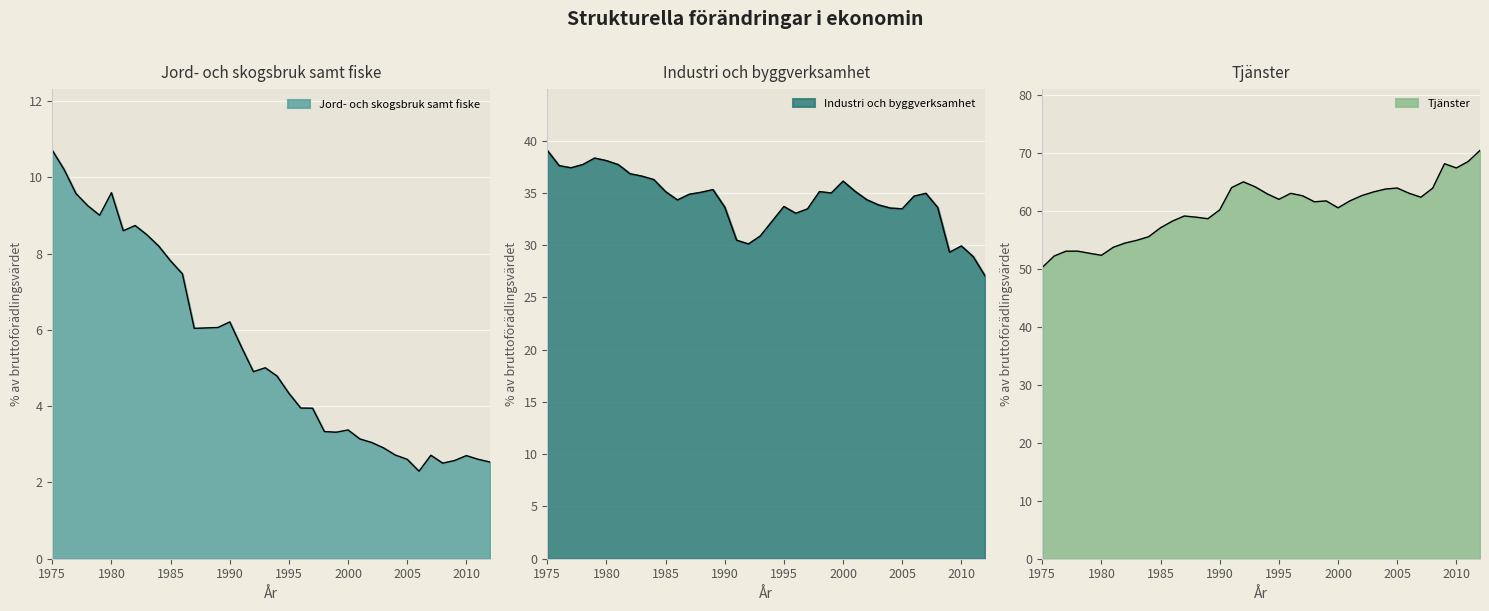

Count the number of data series in this chart.

3